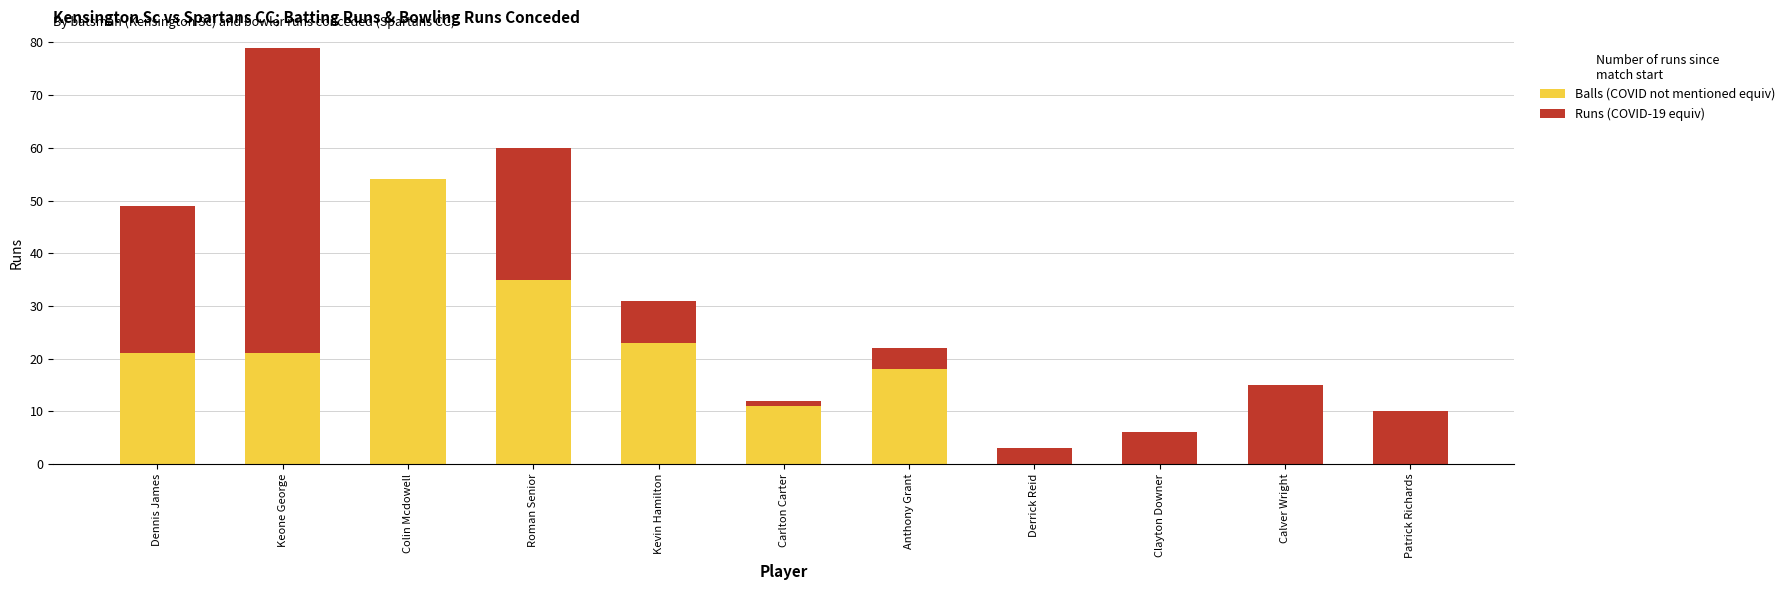

What are all the series names shown in the legend?

Balls (COVID not mentioned equiv), Runs (COVID-19 equiv)